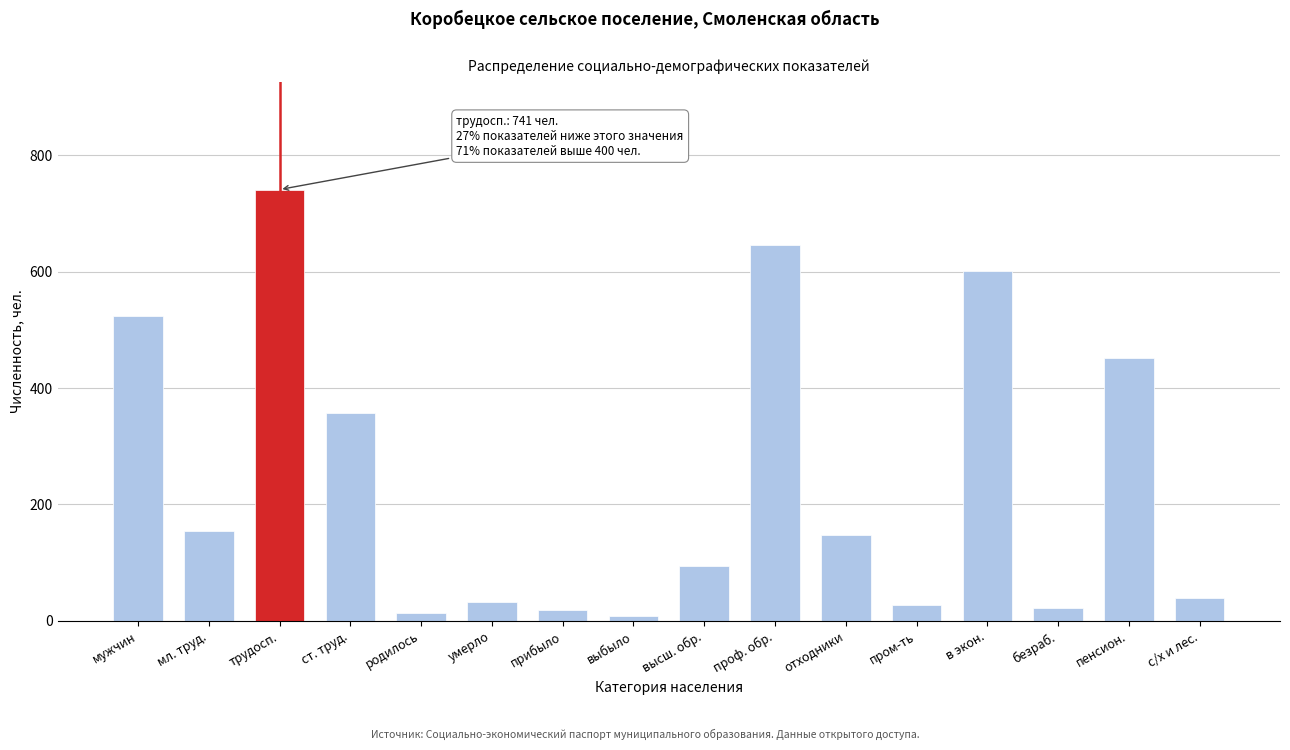

What is the label of the 11th bar from the right?

умерло